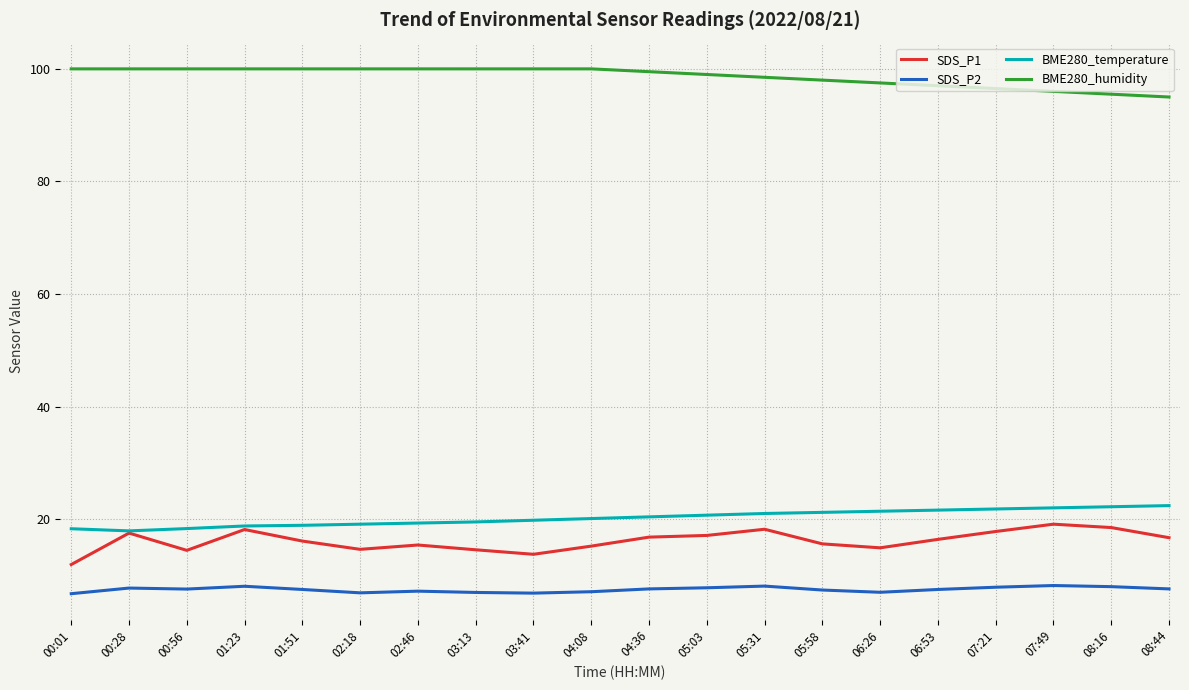

What is the spread (max minus min) of values at 01:51?

92.5